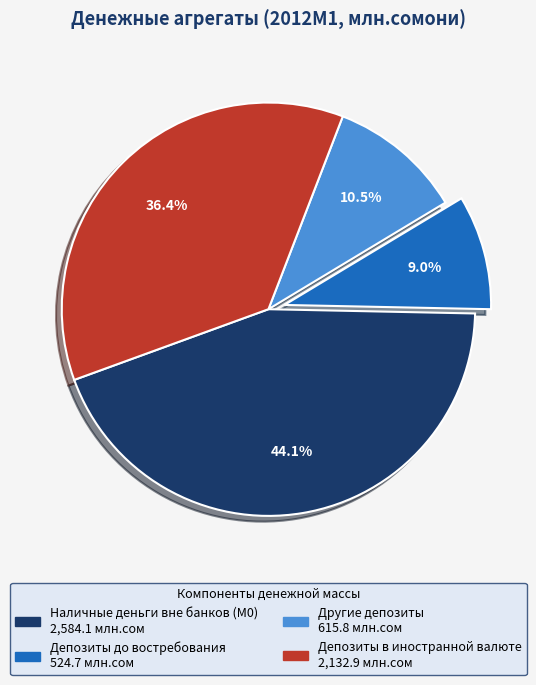

What percentage is the Наличные деньги вне банков (М0) slice, to the nearest percent?

44%